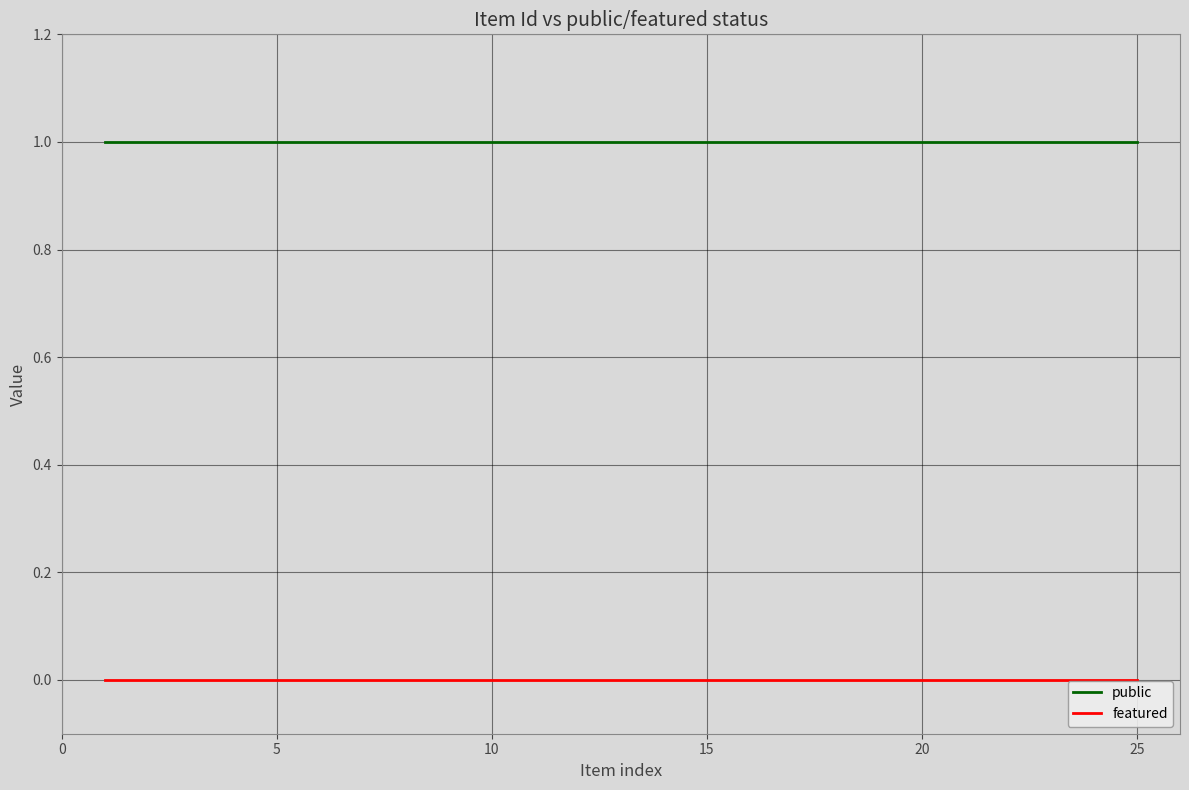

List the series in order of their overall mean, highest first.

public, featured